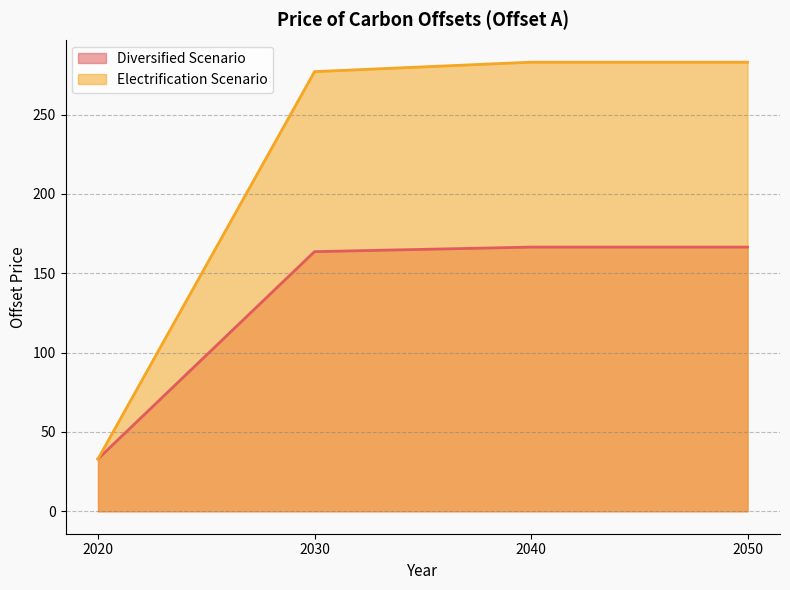

What is the average value of the Electrification Scenario series?

219.1